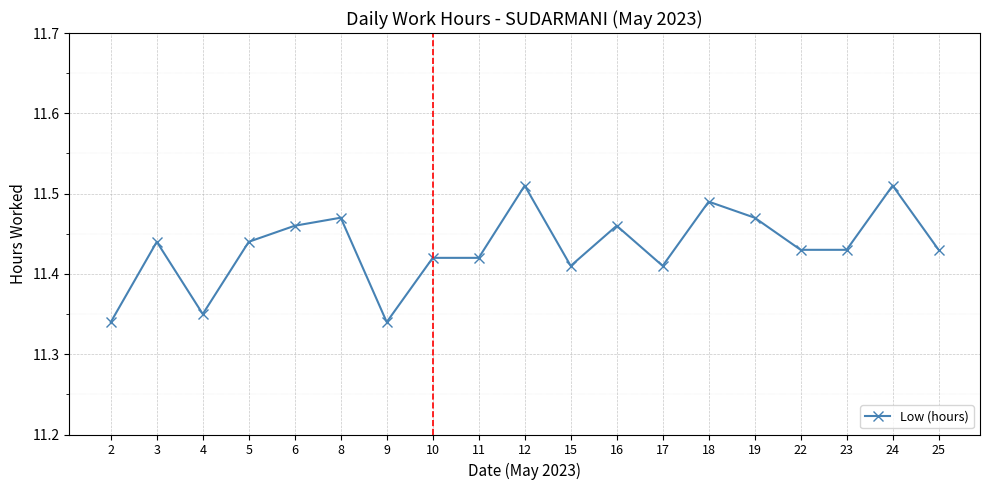

What is the ratio of the value at 12 to the value at 5?

1.0